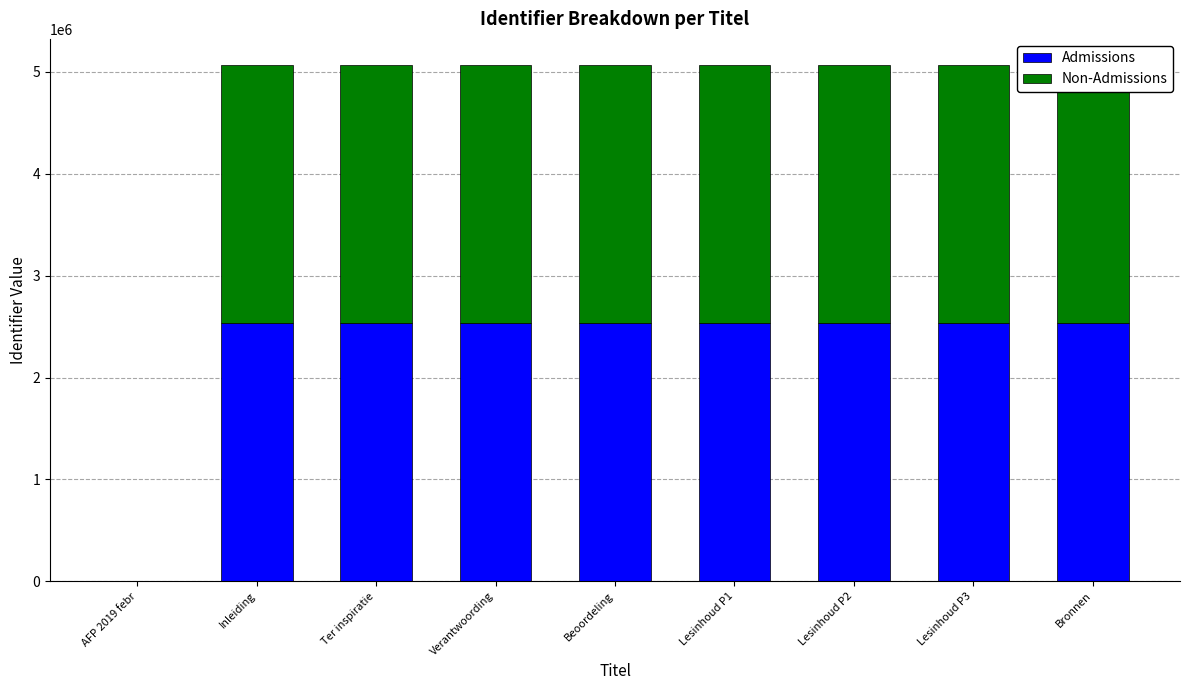

What are all the series names shown in the legend?

Admissions, Non-Admissions